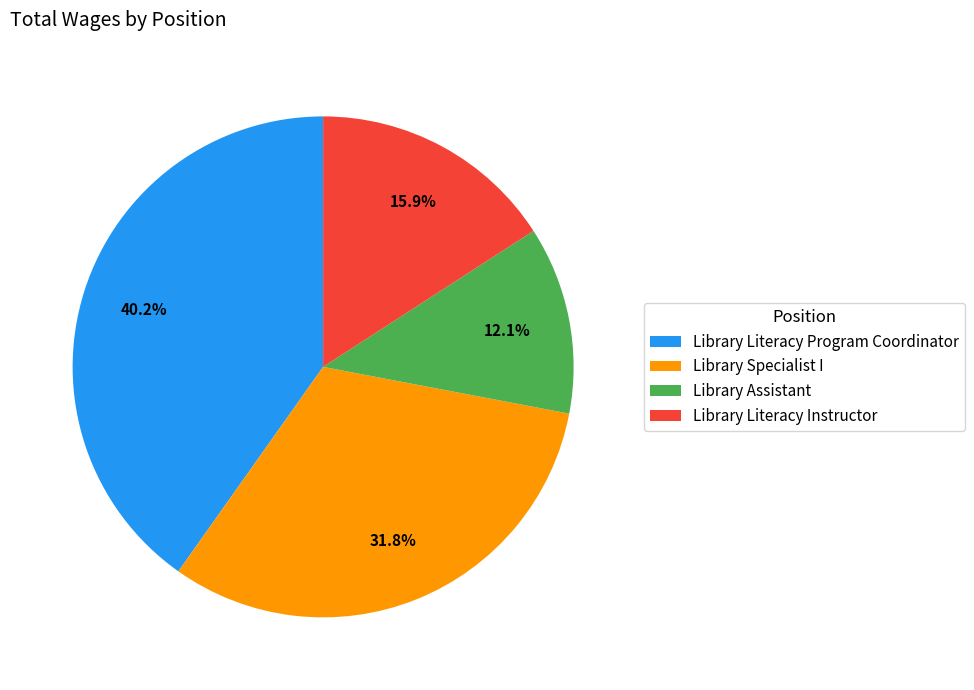

How many slices are in this pie chart?

4